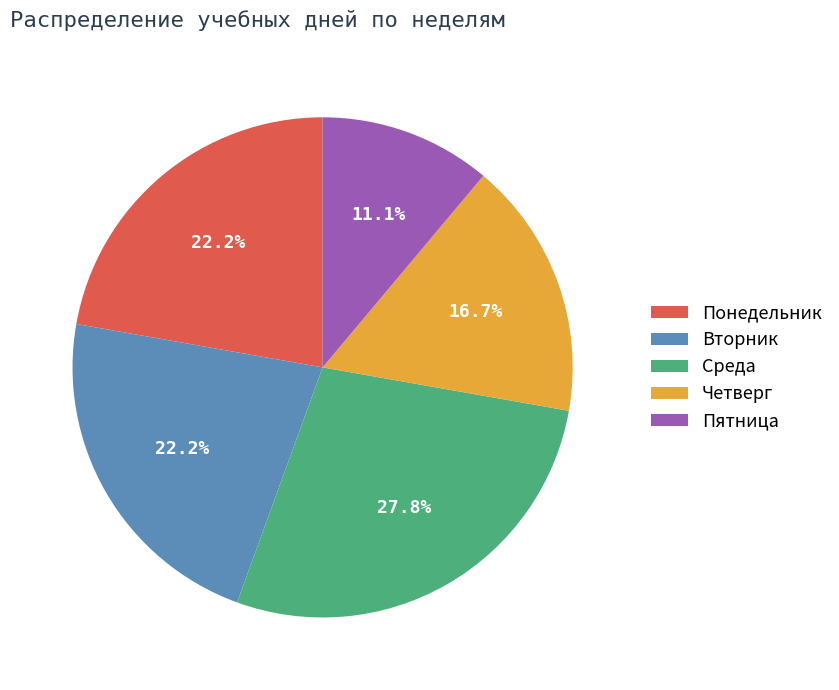

What is the smallest slice in the pie chart?

Пятница